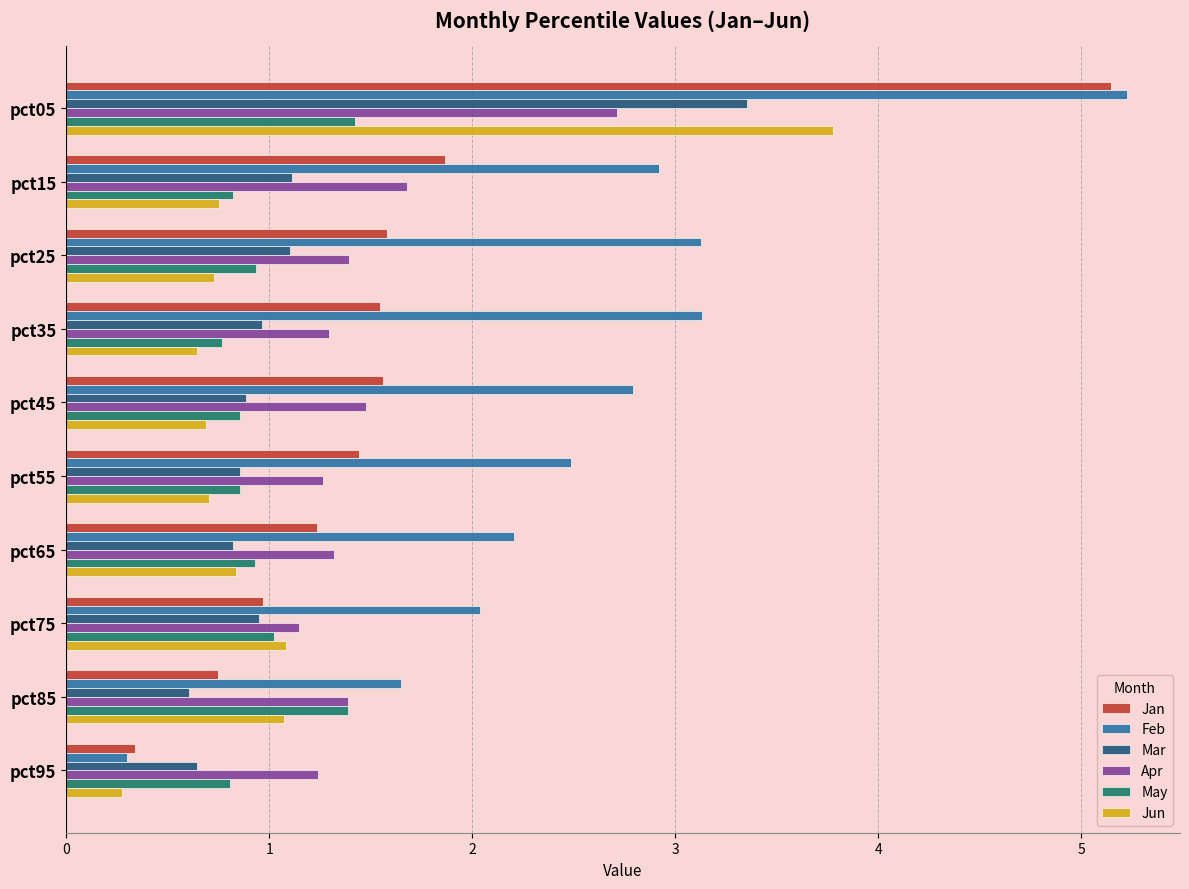

What is the difference between the maximum and minimum values in the Mar series?

2.7